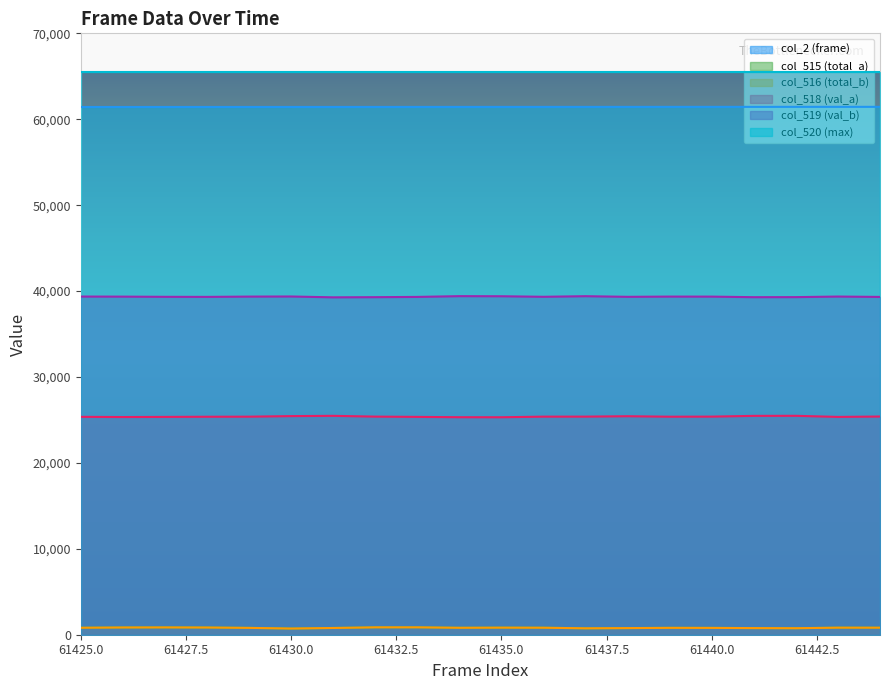

What are all the series names shown in the legend?

col_2 (frame), col_515 (total_a), col_516 (total_b), col_518 (val_a), col_519 (val_b), col_520 (max)